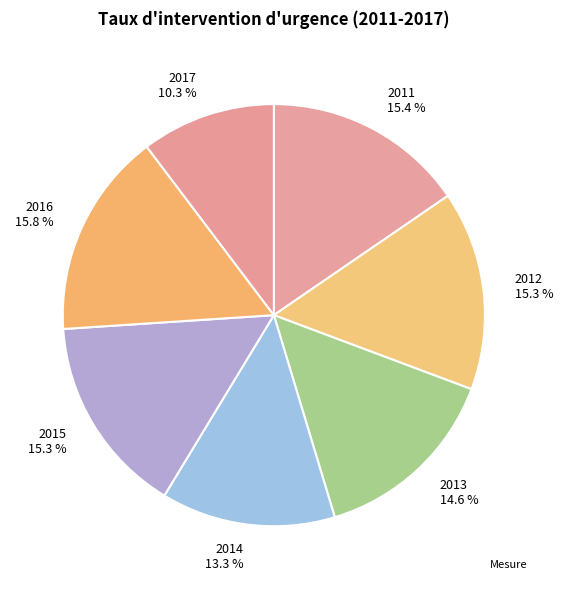

Is the sum of 2012 15.3 % and 2013 14.6 % greater than half?

No